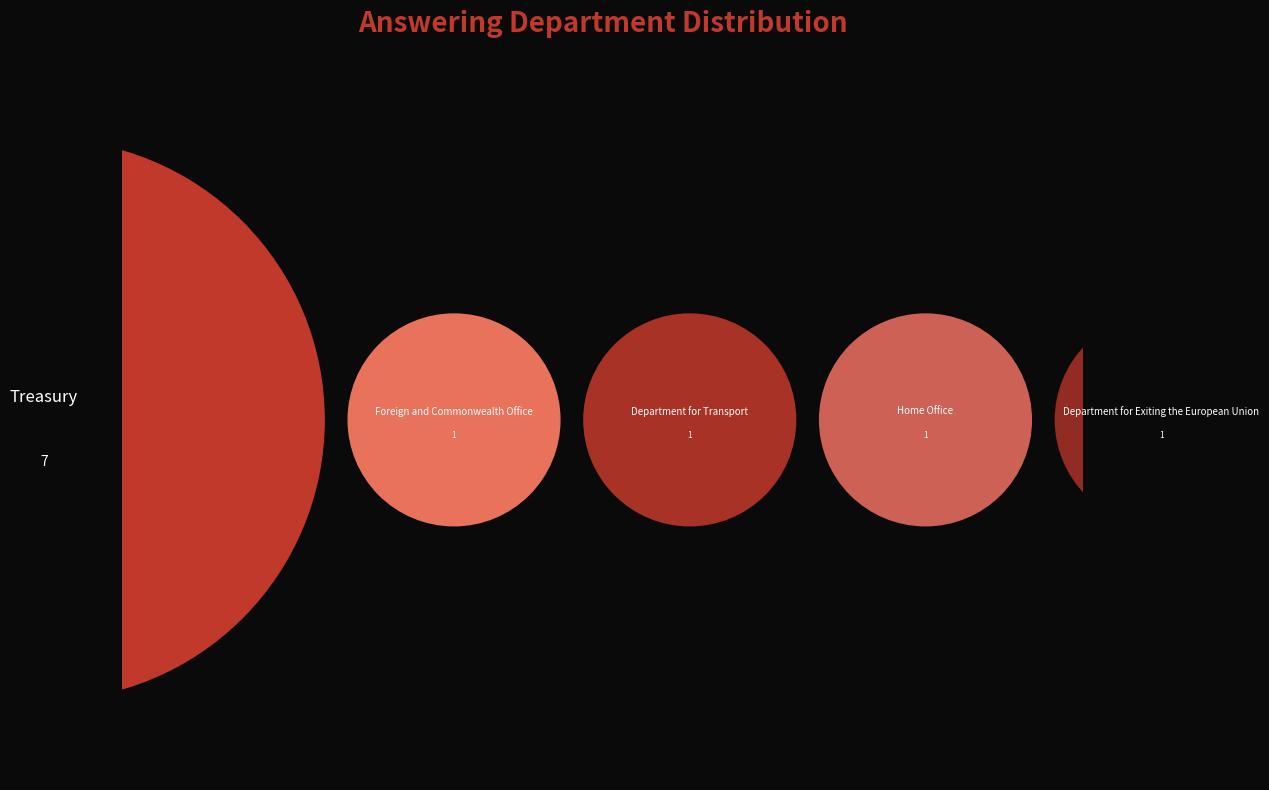

Rank the categories by value from highest to lowest.

Treasury, Foreign and Commonwealth Office, Department for Transport, Home Office, Department for Exiting the European Union